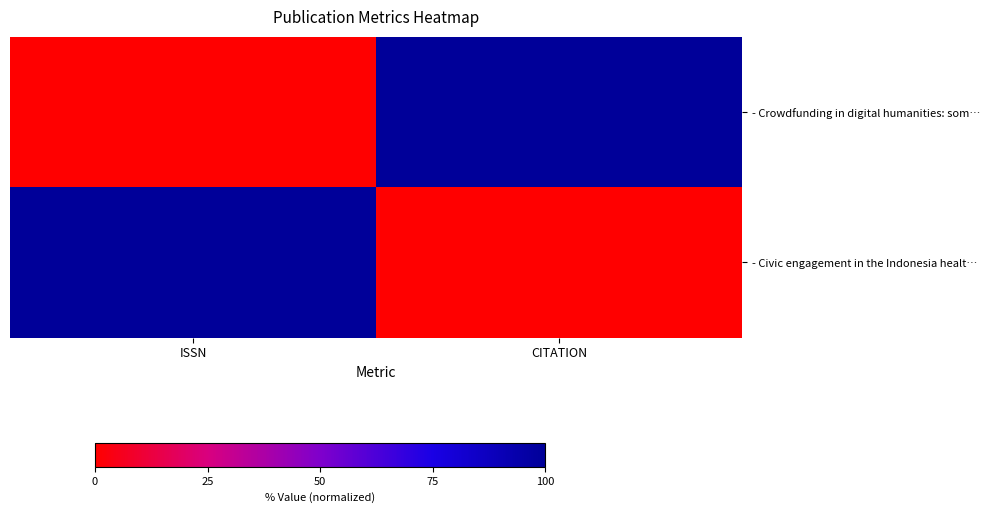

Reading left to right, transcribe all the data shown in this chart.

- Crowdfunding in digital humanities: som…: ISSN=0	CITATION=1
- Civic engagement in the Indonesia healt…: ISSN=1	CITATION=0